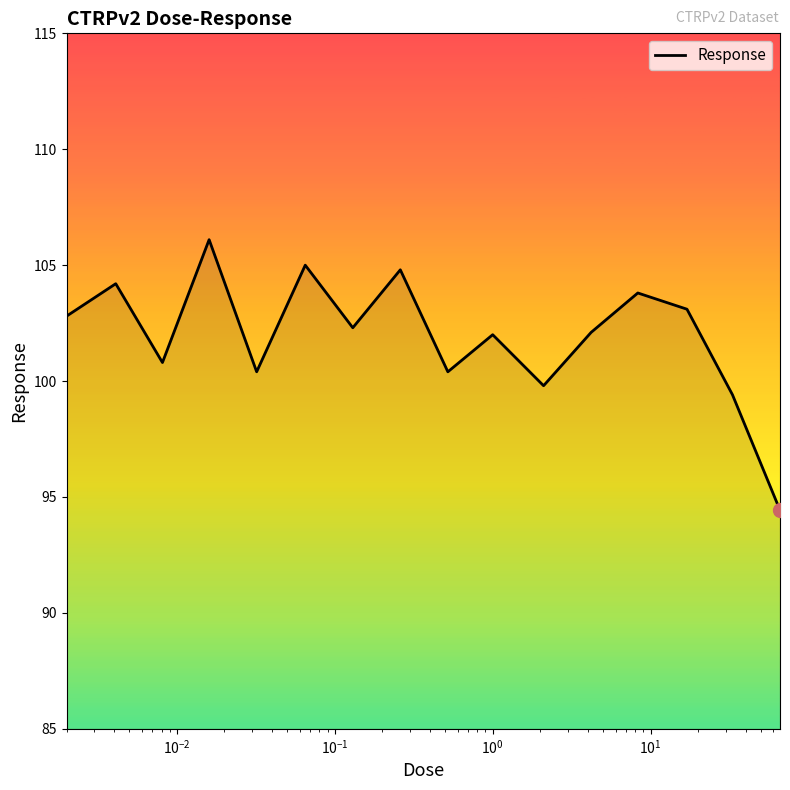

What is the maximum value shown in the chart?

106.1